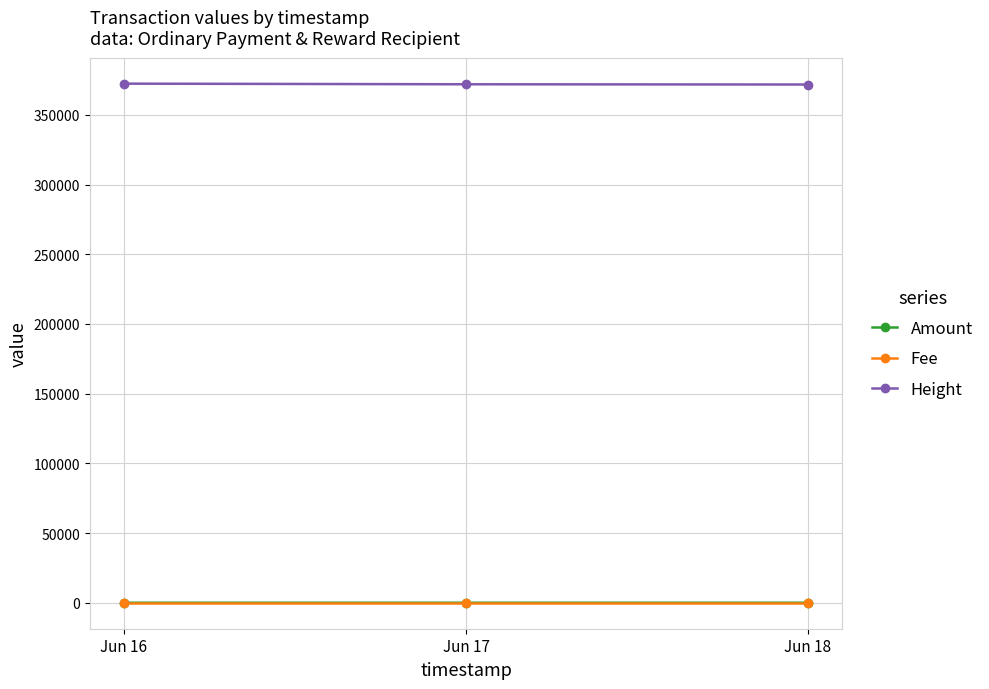

What is the greatest value displayed?

372423.0